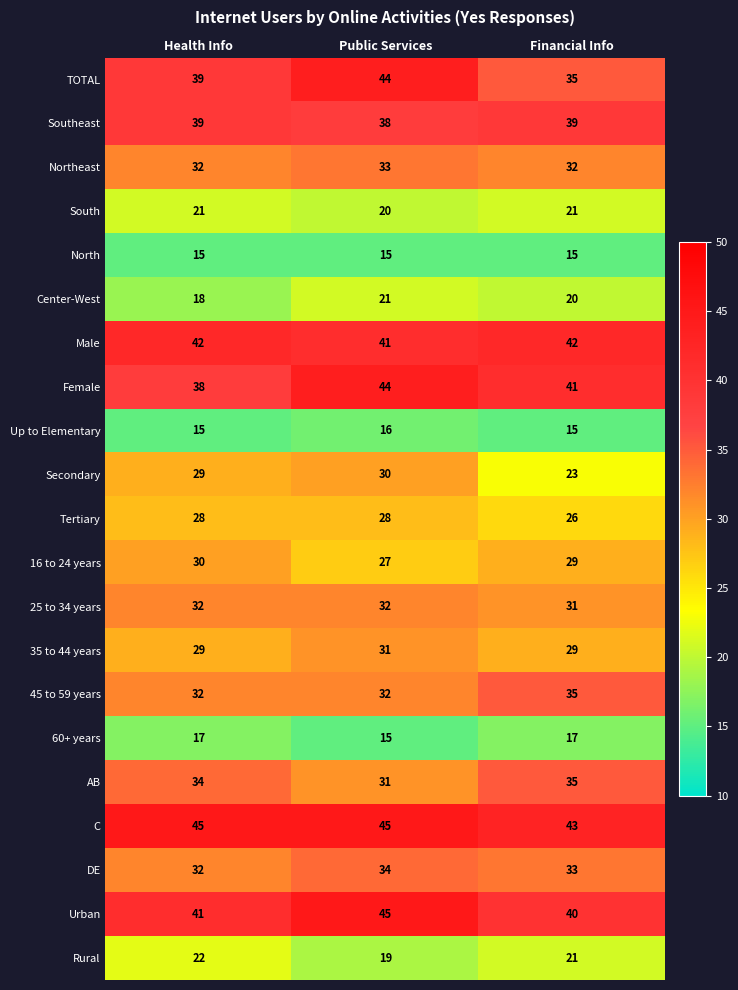

What is the average value of the South series?

21